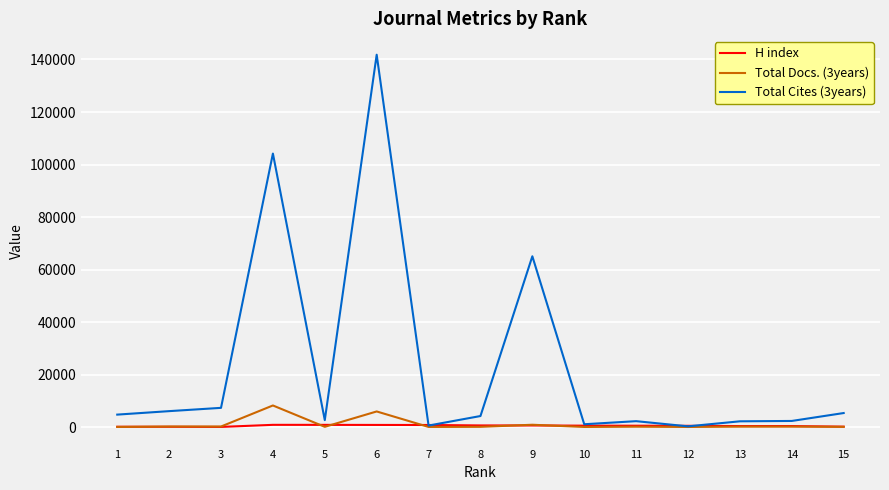

Where is the first local maximum for Total Docs. (3years)?

4